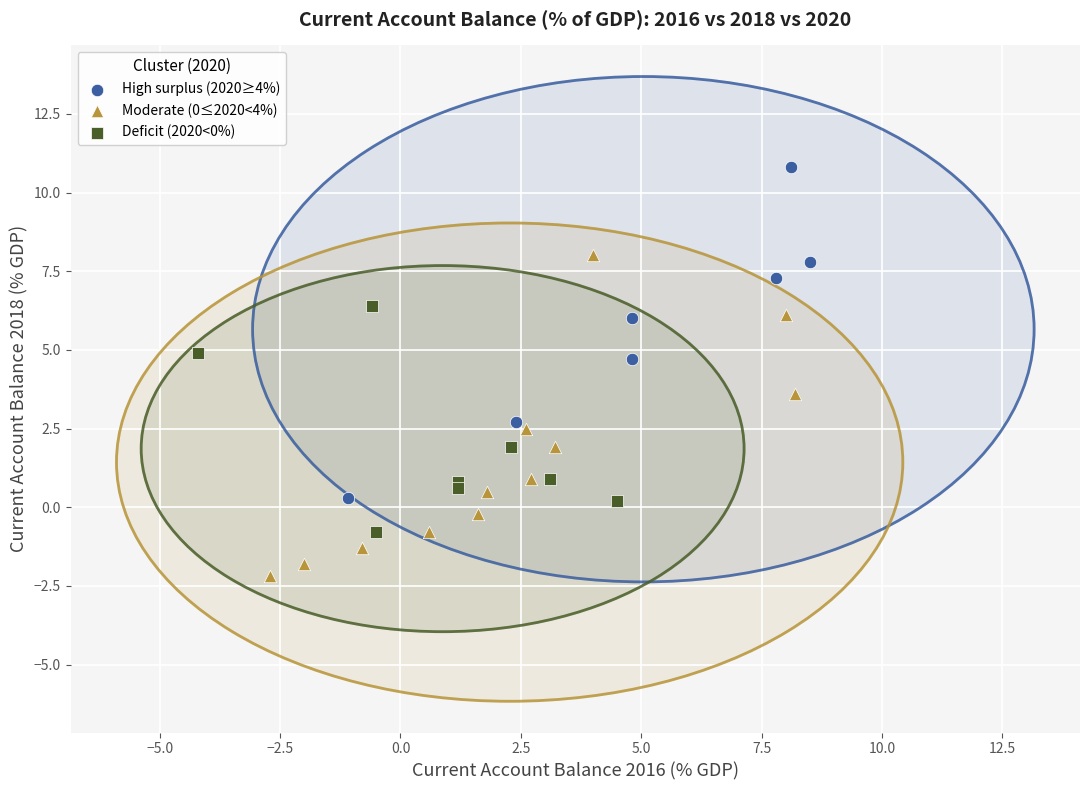

Which series reaches the maximum Y coordinate?

High surplus (2020≥4%)